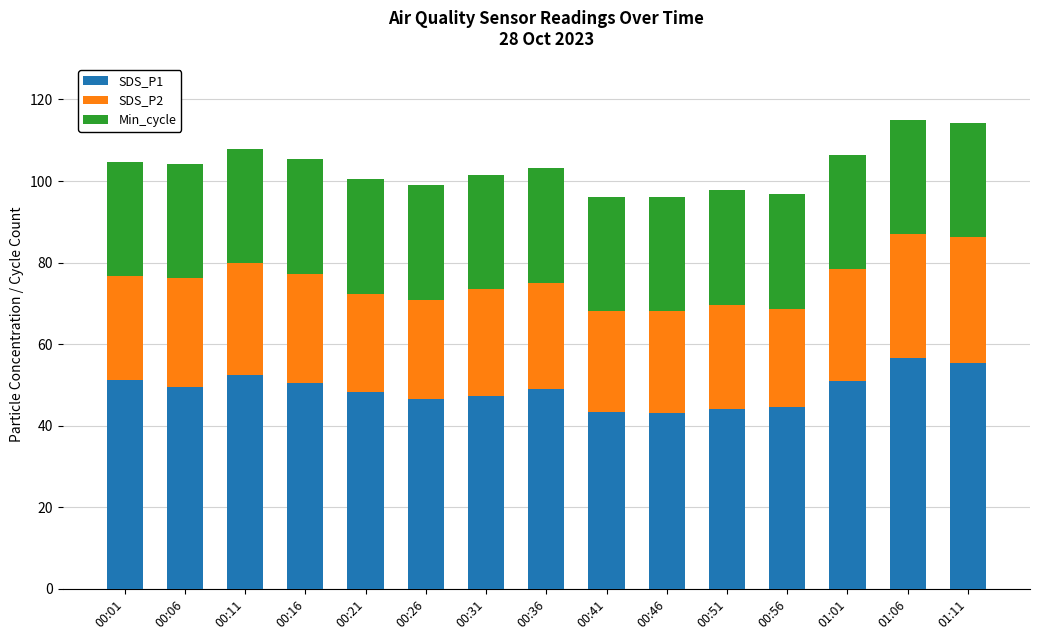

What are all the series names shown in the legend?

SDS_P1, SDS_P2, Min_cycle